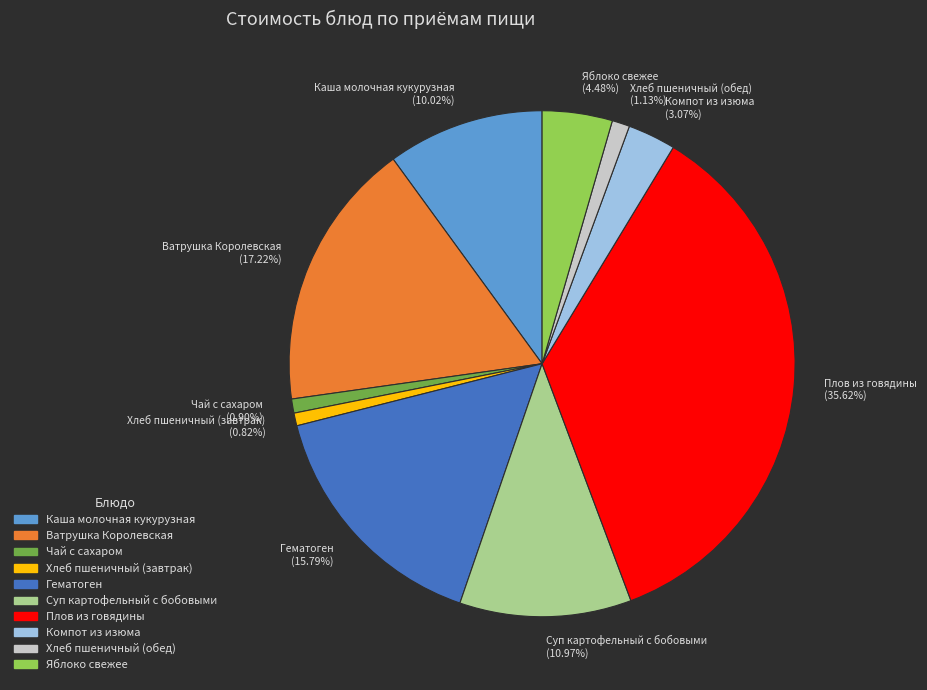

To the nearest percent, what percentage of the pie is Компот из изюма?

3%